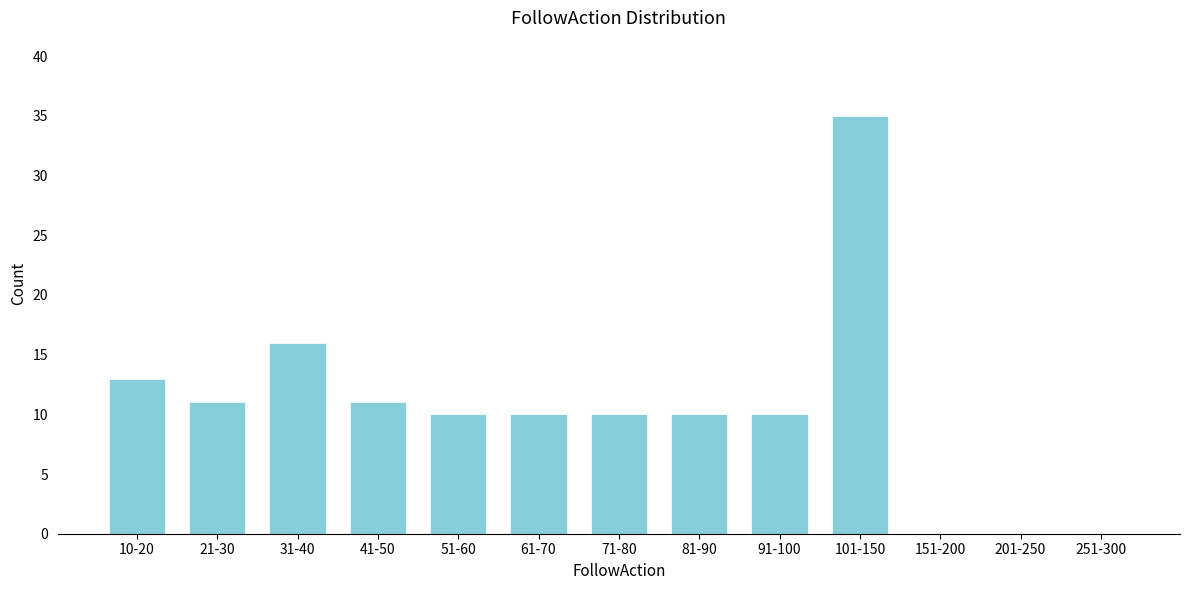

Reading left to right, what are all the values shown in this chart?

10-20=13	21-30=11	31-40=16	41-50=11	51-60=10	61-70=10	71-80=10	81-90=10	91-100=10	101-150=35	151-200=0	201-250=0	251-300=0